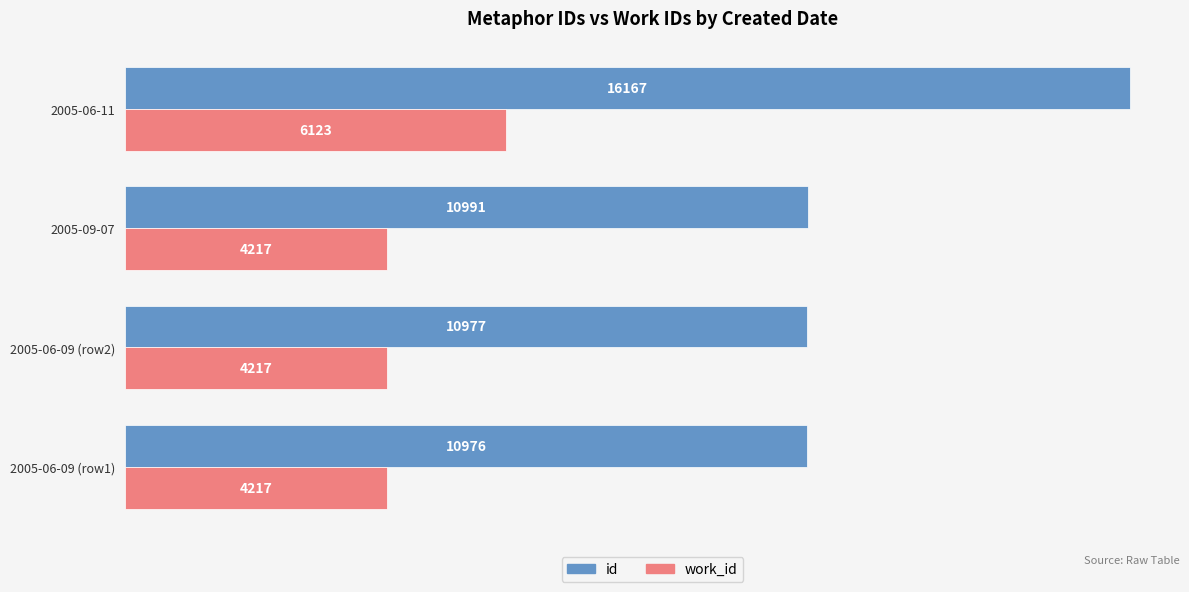

Is it true that id equals 10702 at 2005-06-11?

False